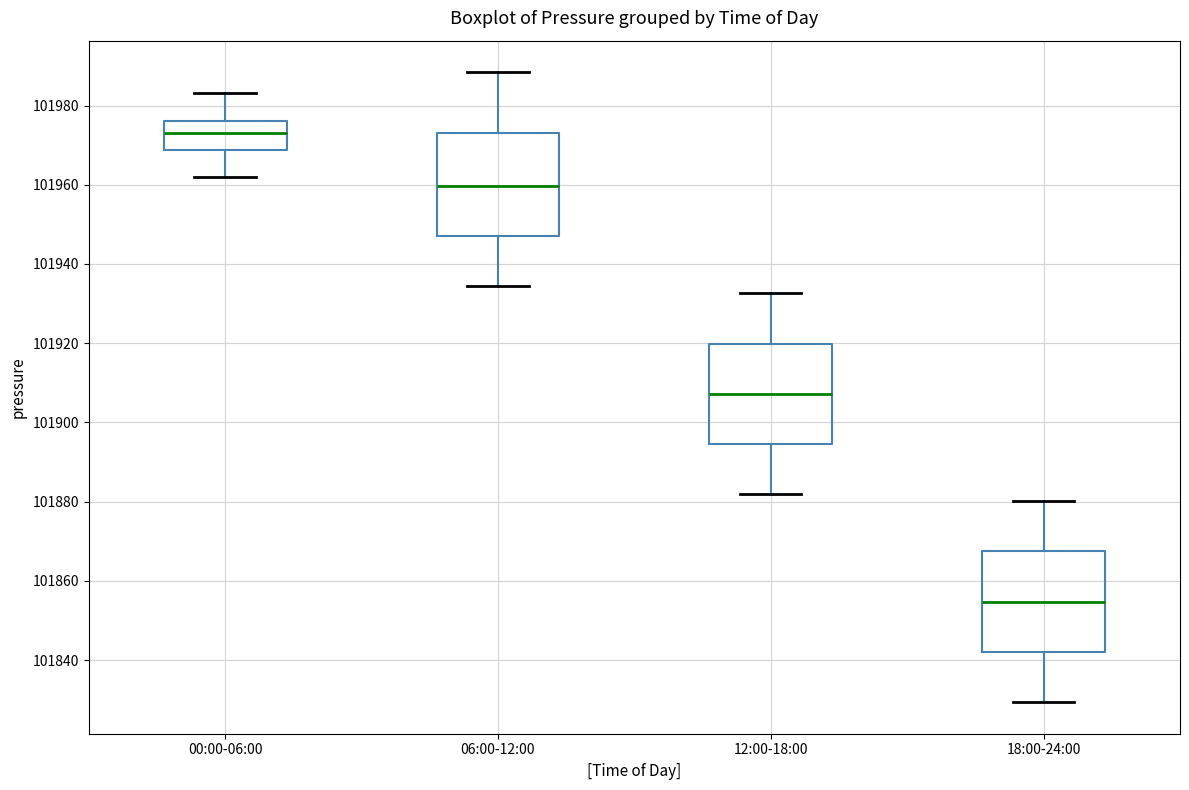

Reading left to right, read every box against the y-axis: the position of its median line, the range the box covers, and the ends of its whiskers. The values are not printed on the chart, so give them approximately, as read against the axis.

00:00-06:00: median 101974, box 101968 to 101976, whiskers 101962 to 101984
06:00-12:00: median 101960, box 101948 to 101974, whiskers 101934 to 101988
12:00-18:00: median 101908, box 101894 to 101920, whiskers 101882 to 101932
18:00-24:00: median 101854, box 101842 to 101868, whiskers 101830 to 101880